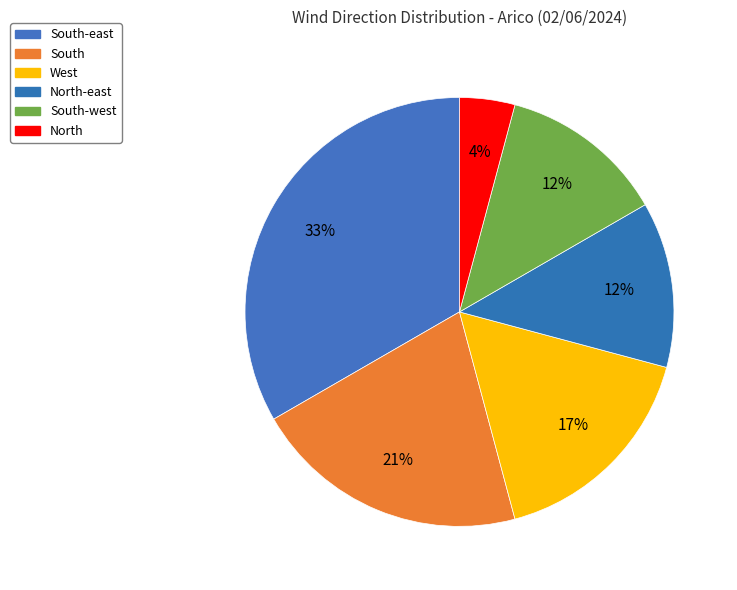

Does any single category account for the majority?

No